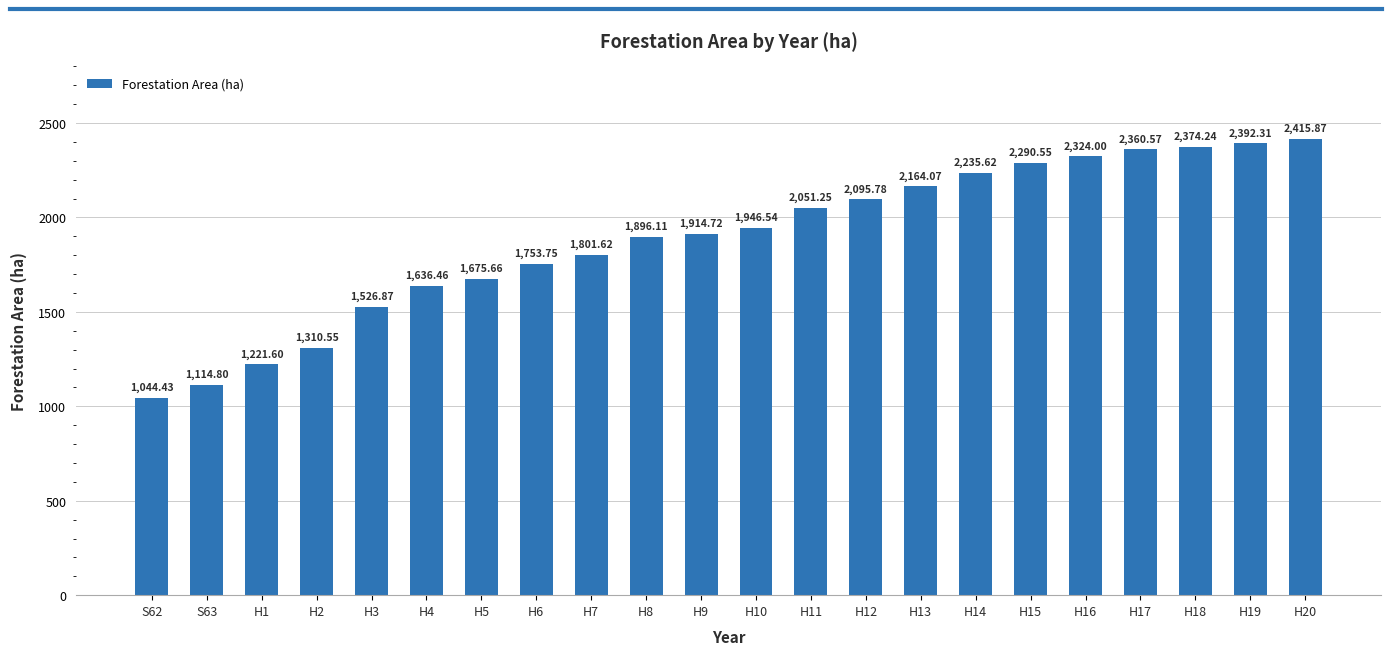

What is the sum of all values?

41547.4